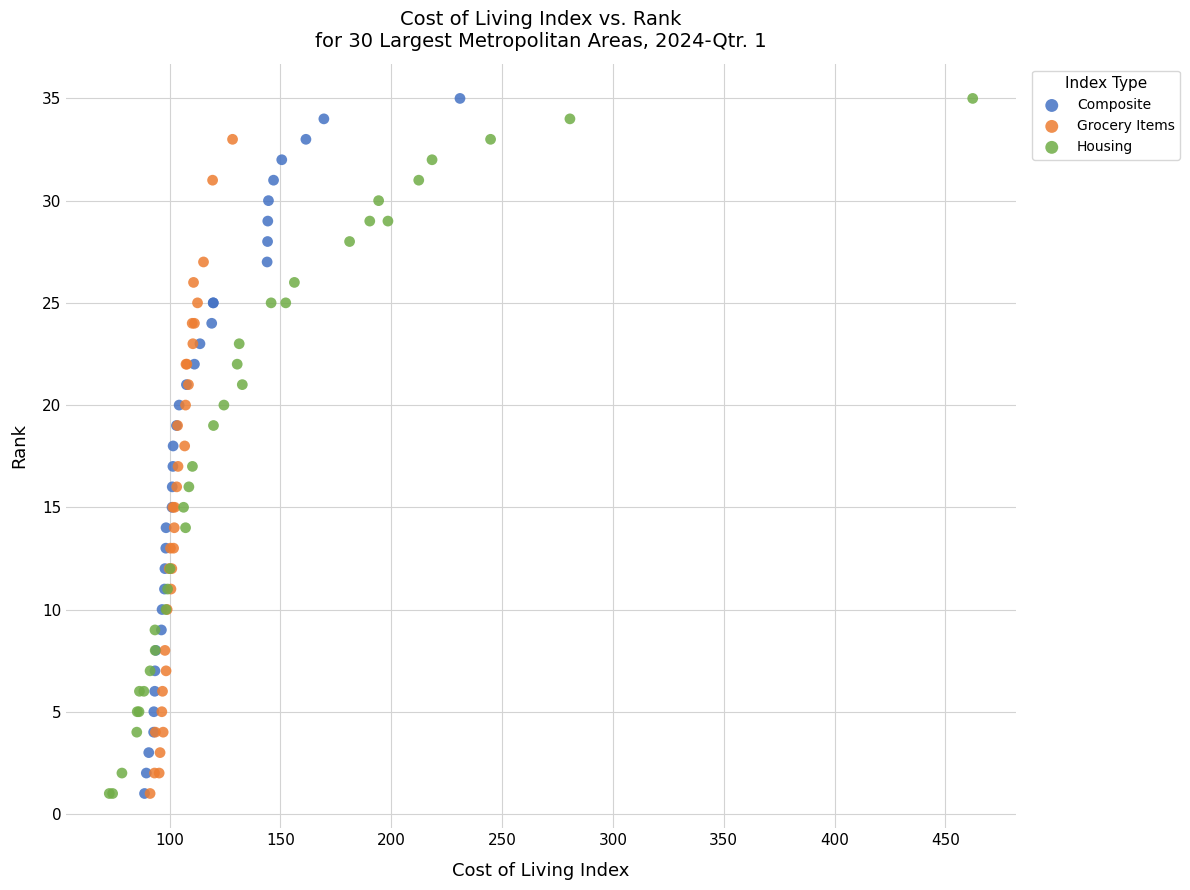

What are all the series names shown in the legend?

Composite, Grocery Items, Housing